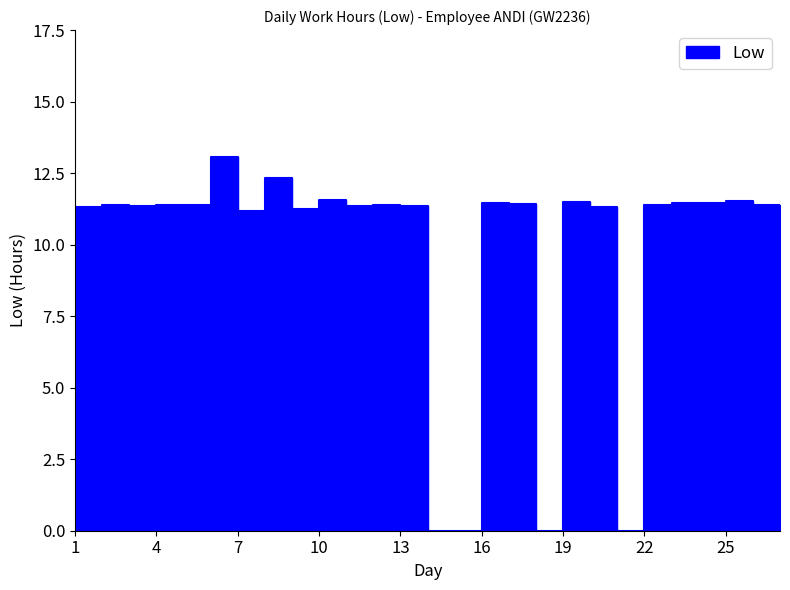

Reading left to right, what are all the values shown in this chart?

1=11.3	2=11.4	3=11.3	4=11.4	5=11.4	6=13.1	7=11.2	8=12.3	9=11.2	10=11.6	11=11.3	12=11.4	13=11.3	14=0.0	15=0.0	16=11.4	17=11.4	18=0.0	19=11.5	20=11.3	21=0.0	22=11.4	23=11.5	24=11.4	25=11.5	26=11.4	27=11.2